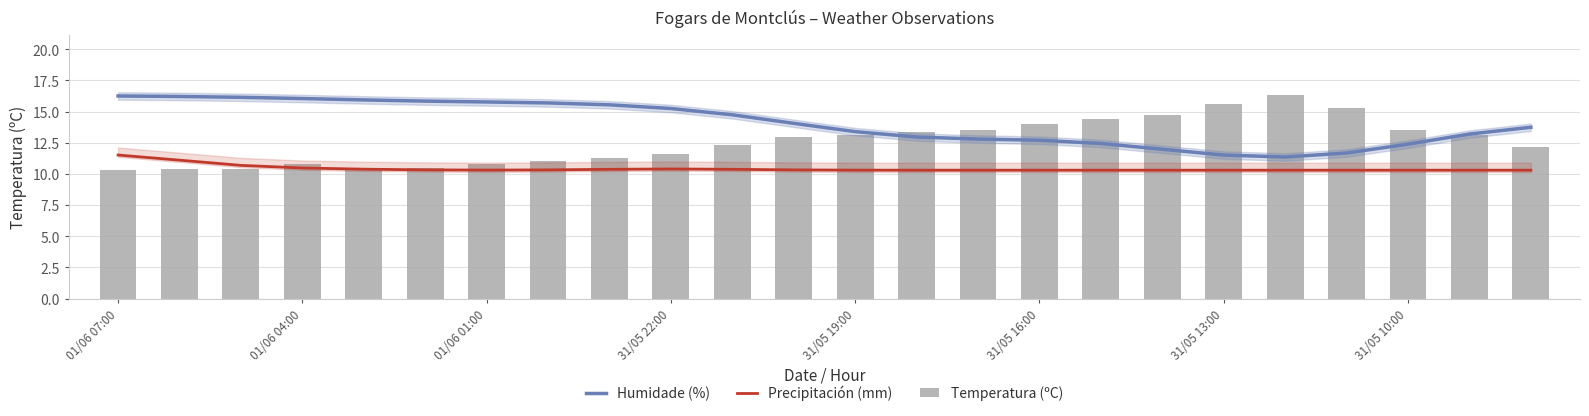

Reading right to left, list all the values displayed in this chart.

Humidade (%): 13.7	13.2	12.4	11.7	11.4	11.5	12.0	12.4	12.7	12.8	13.0	13.4	14.1	14.7	15.3	15.5	15.7	15.8	15.8	15.9	16.1	16.1	16.2	16.3
Precipitación (mm): 10.3	10.3	10.3	10.3	10.3	10.3	10.3	10.3	10.3	10.3	10.3	10.3	10.3	10.4	10.4	10.4	10.3	10.3	10.3	10.4	10.5	10.7	11.1	11.5
Temperatura (ºC): 12.2	13.1	13.5	15.3	16.3	15.6	14.7	14.4	14.0	13.5	13.4	13.1	13.0	12.3	11.6	11.3	11.0	10.8	10.5	10.5	10.8	10.4	10.4	10.3